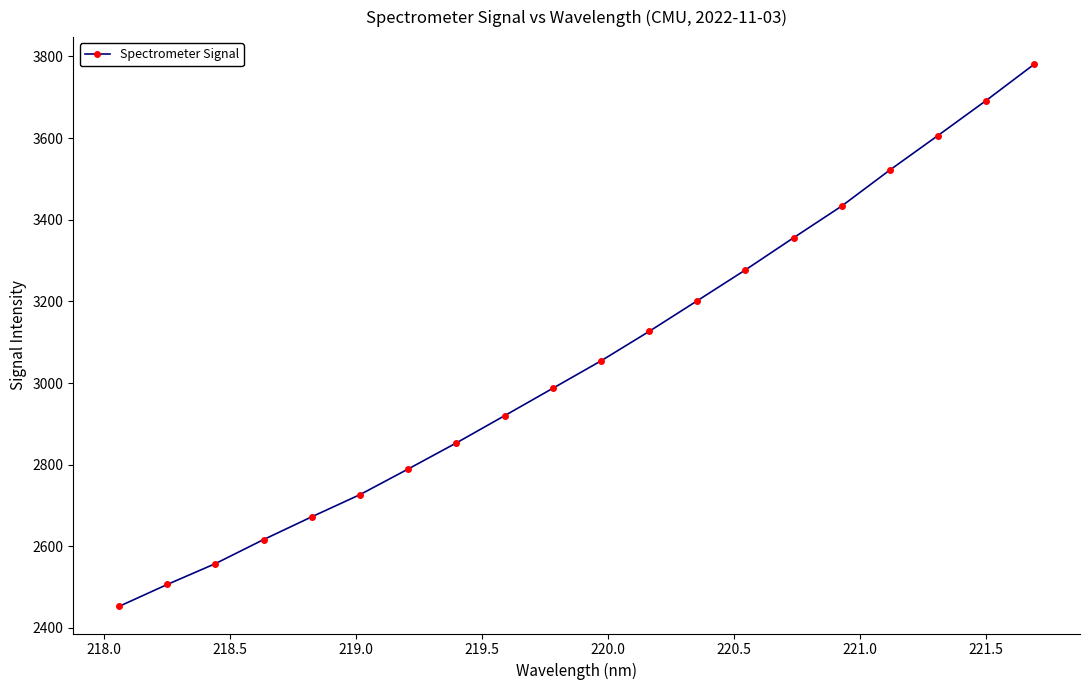

What is the maximum value shown in the chart?

3780.9